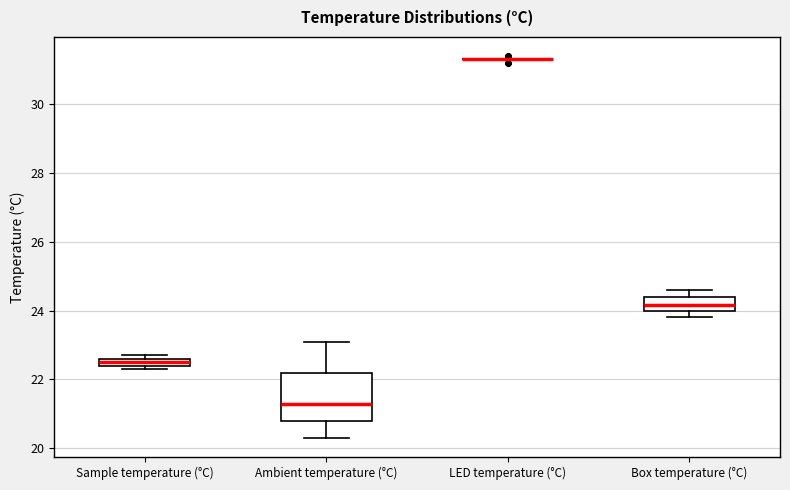

Where is the lower edge of the box for Sample temperature (°C) on the y-axis? The values are not printed on the chart, so give them approximately, as read against the axis.

22.4